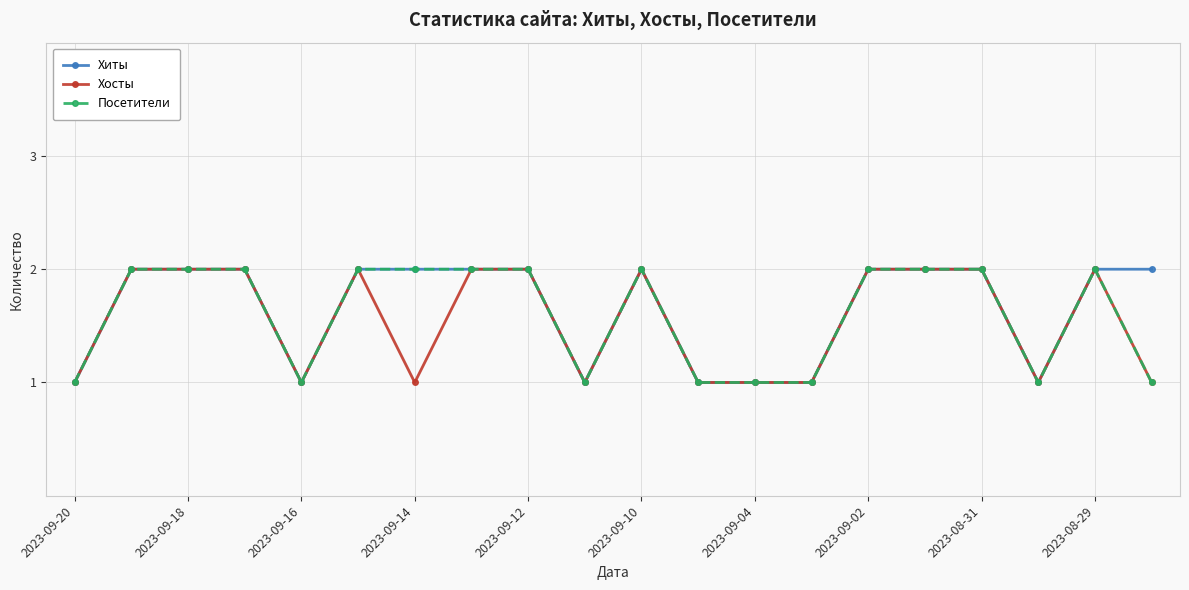

What is the value of the Хиты point at the 4th from the left?

2